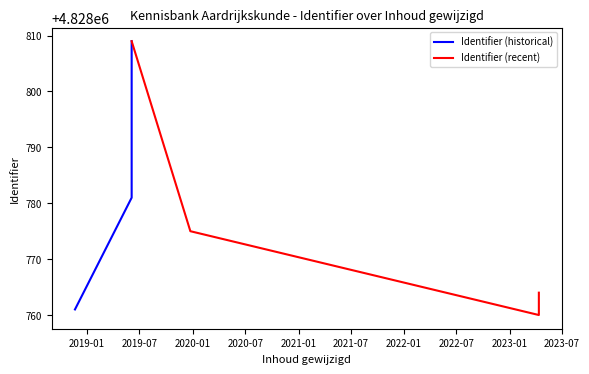

Is it true that the value at 2019-06-04 is 6425603?

False